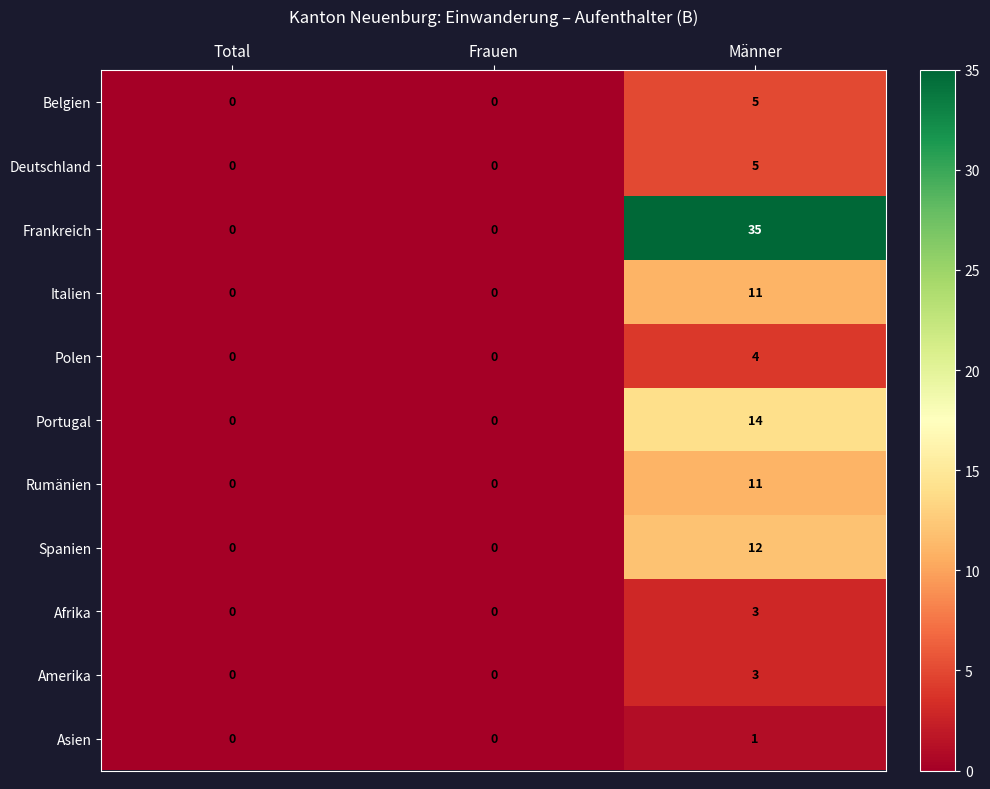

How many Italien values are between 0 and 11?

3